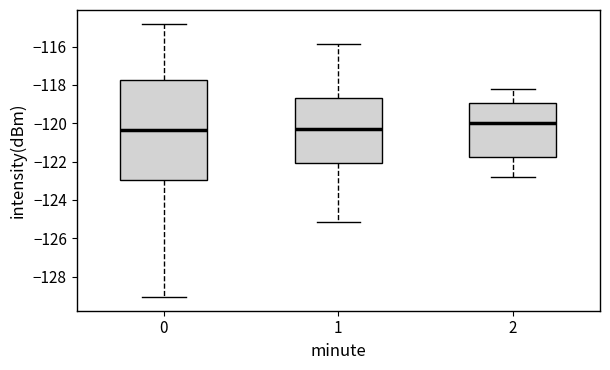

Reading left to right, transcribe this box plot: for each box, give where its median line is, the range the box spans, and where its two whiskers end, as read against the y-axis. The values are not printed on the chart, so give them approximately, as read against the axis.

0: median -120.4, box -123.0 to -117.8, whiskers -129.0 to -114.8
1: median -120.2, box -122.0 to -118.6, whiskers -125.2 to -115.8
2: median -120.0, box -121.8 to -119.0, whiskers -122.8 to -118.2